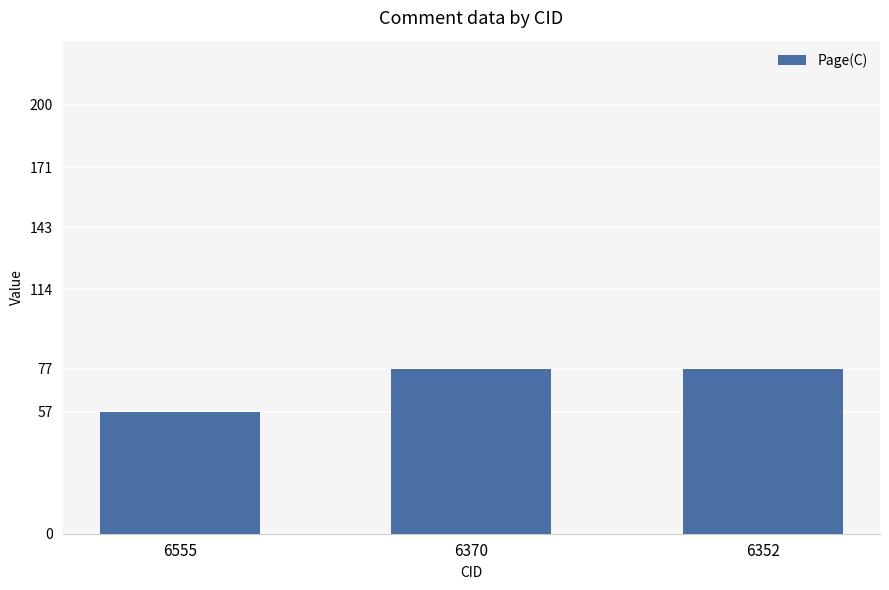

Reading left to right, list all the values displayed in this chart.

6555=57	6370=77	6352=77